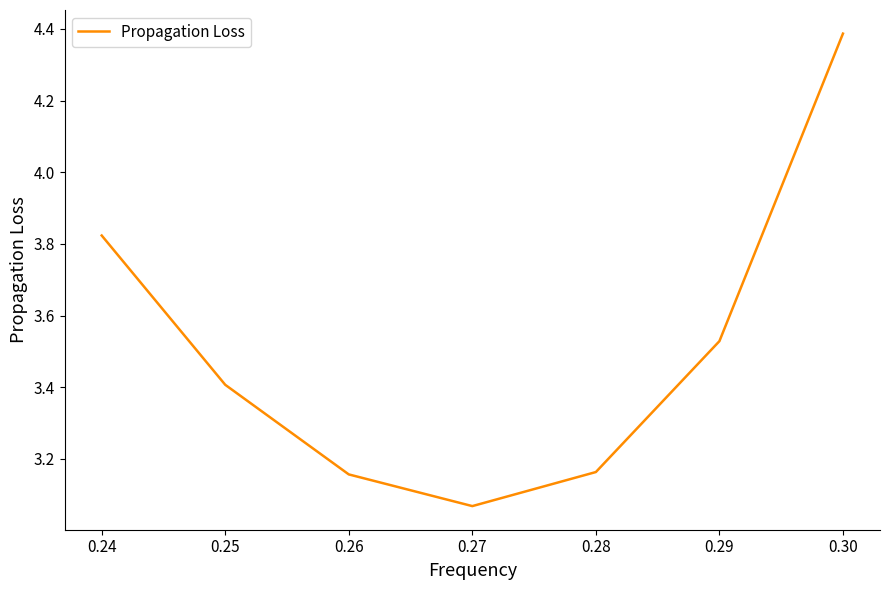

What is the maximum value shown in the chart?

4.4